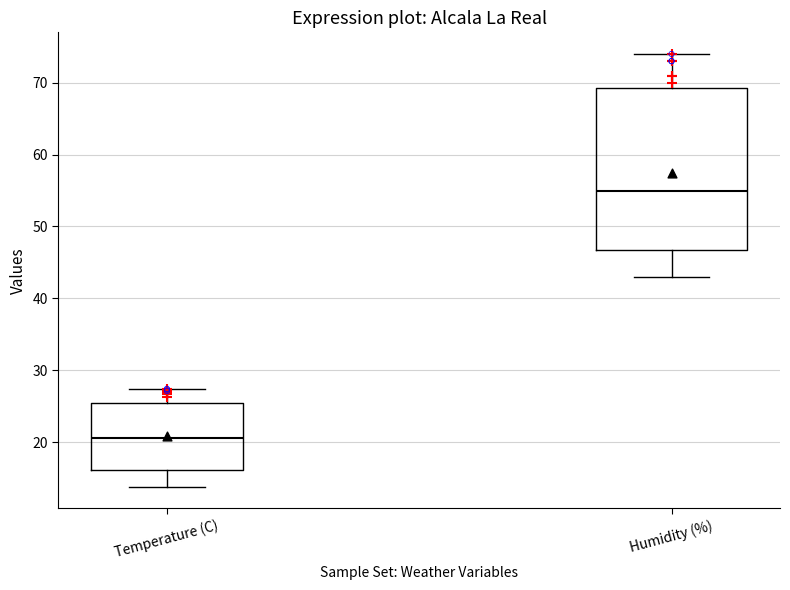

Which box has the highest median line?

Humidity (%)